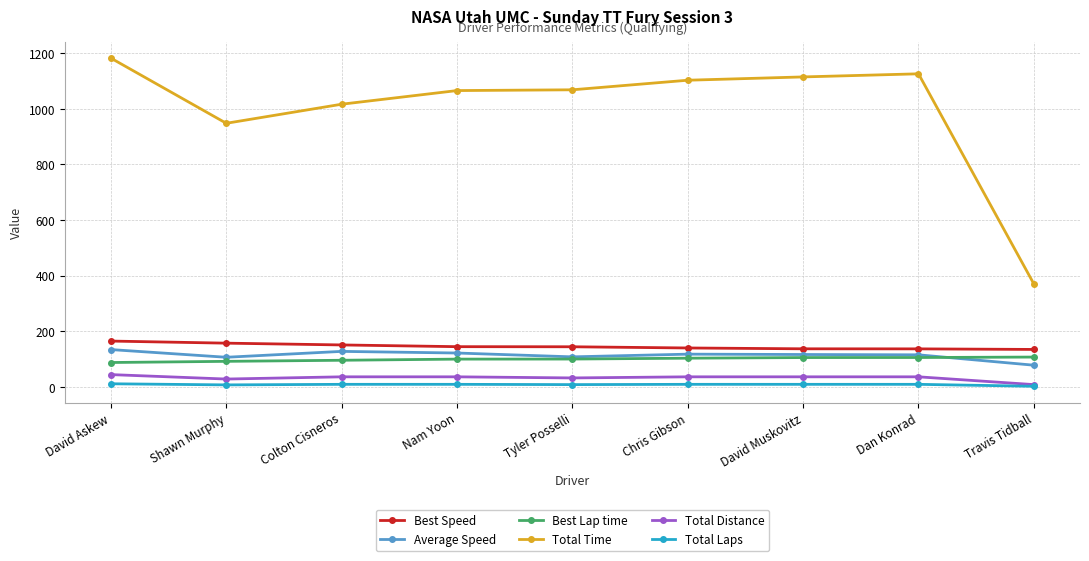

What are all the series names shown in the legend?

Best Speed, Average Speed, Best Lap time, Total Time, Total Distance, Total Laps